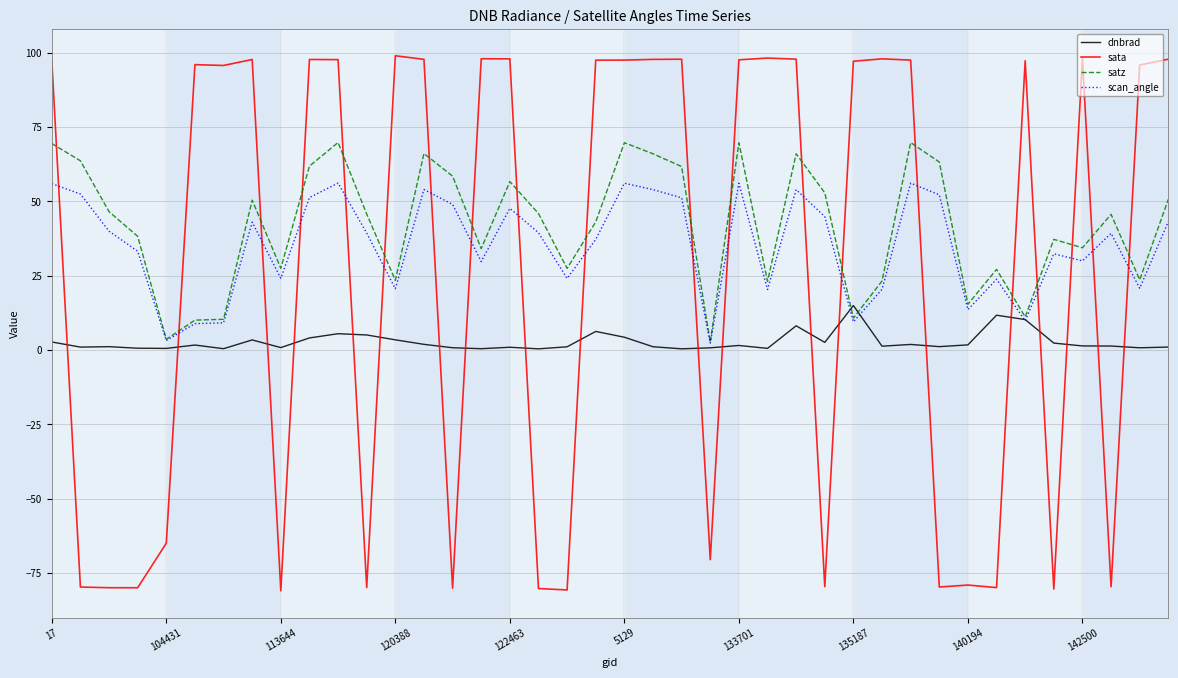

Which series has the widest spread of values?

sata